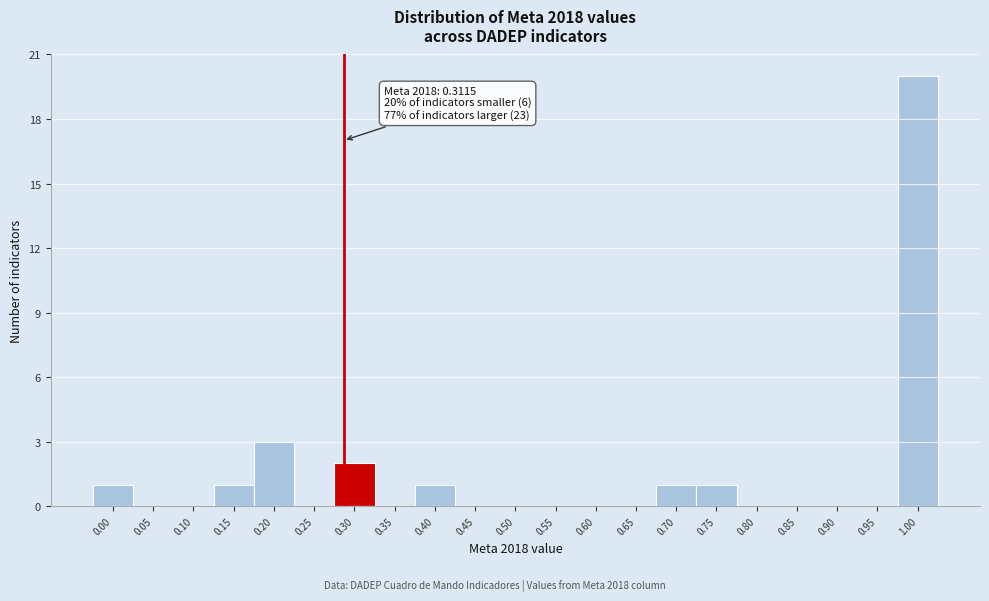

Reading right to left, extract all data points from this chart.

1.00=20	0.95=0	0.90=0	0.85=0	0.80=0	0.75=1	0.70=1	0.65=0	0.60=0	0.55=0	0.50=0	0.45=0	0.40=1	0.35=0	0.30=2	0.25=0	0.20=3	0.15=1	0.10=0	0.05=0	0.00=1